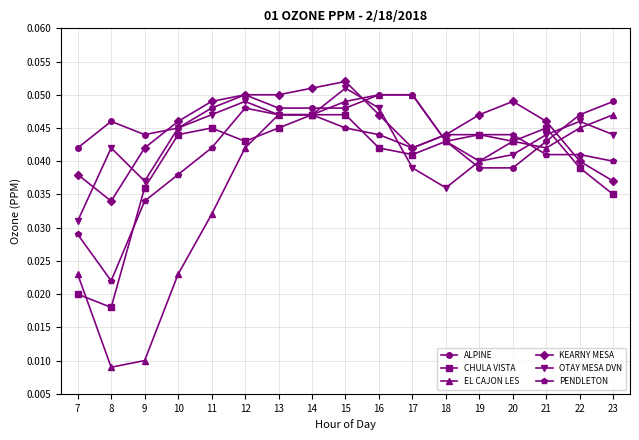

Which series has the largest total across all categories?

ALPINE